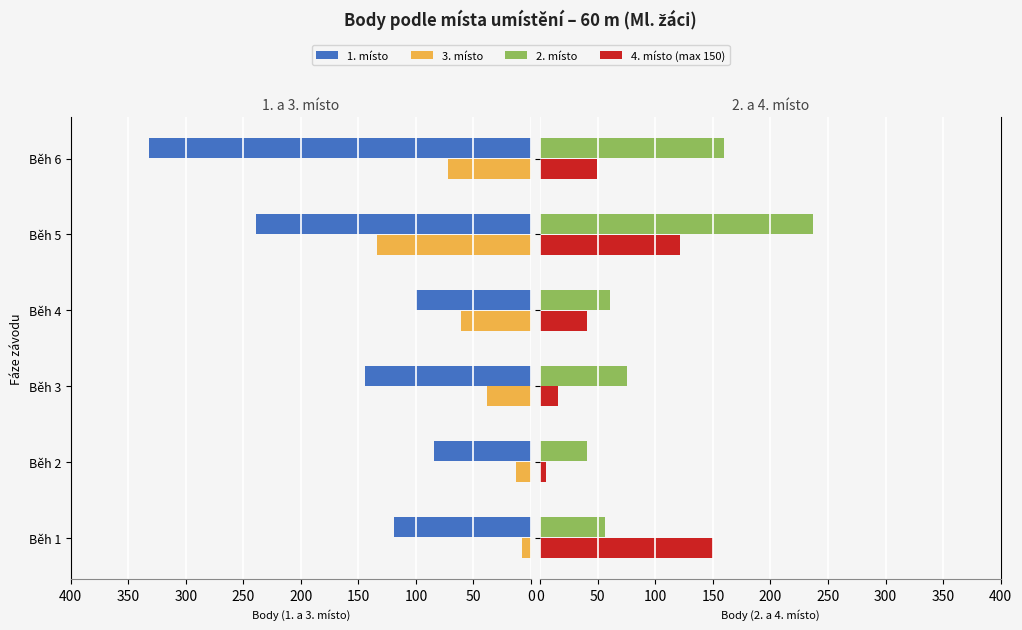

Is it true that 4. místo (max 150) equals 4 at Běh 3?

False